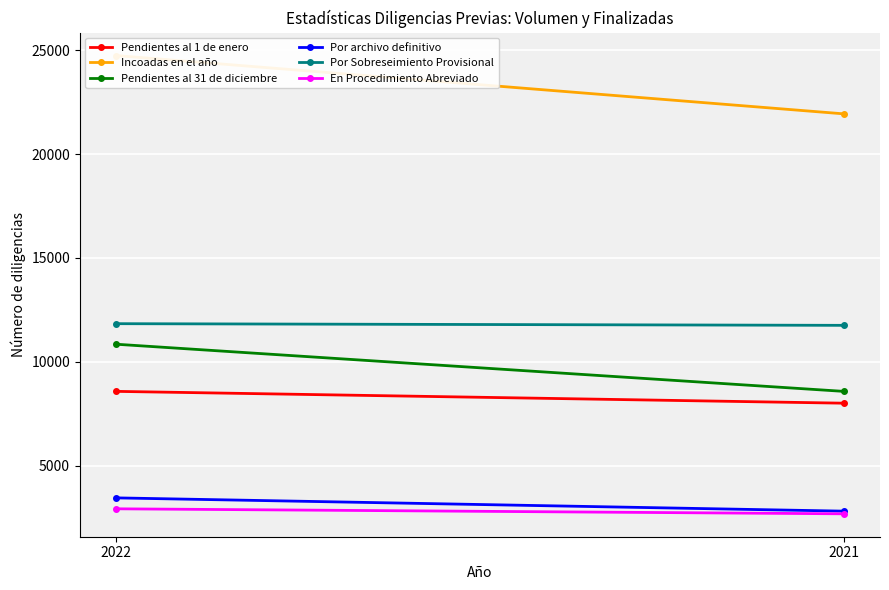

Is this an area chart (filled region under the line)?

No